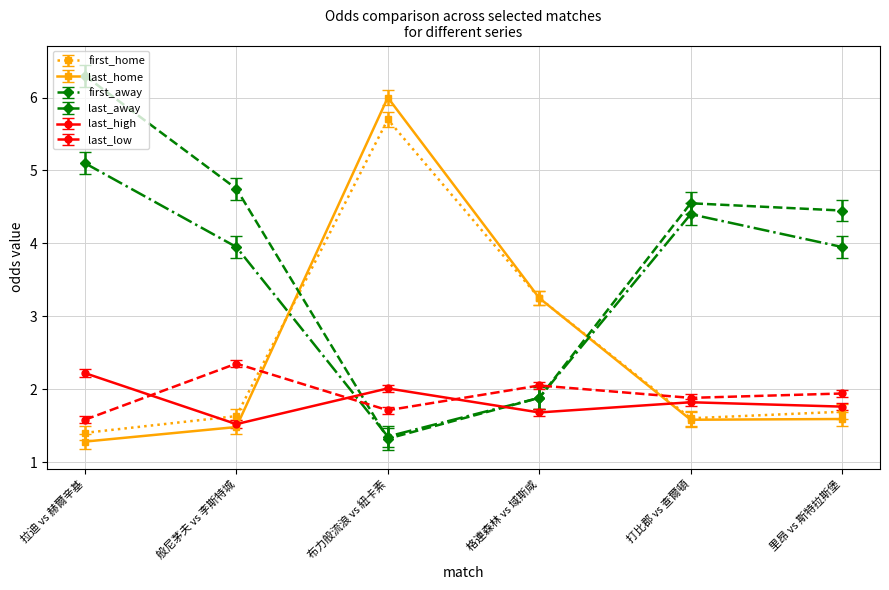

At which category does last_away reach its first local valley?

布力般流浪 vs 紐卡素